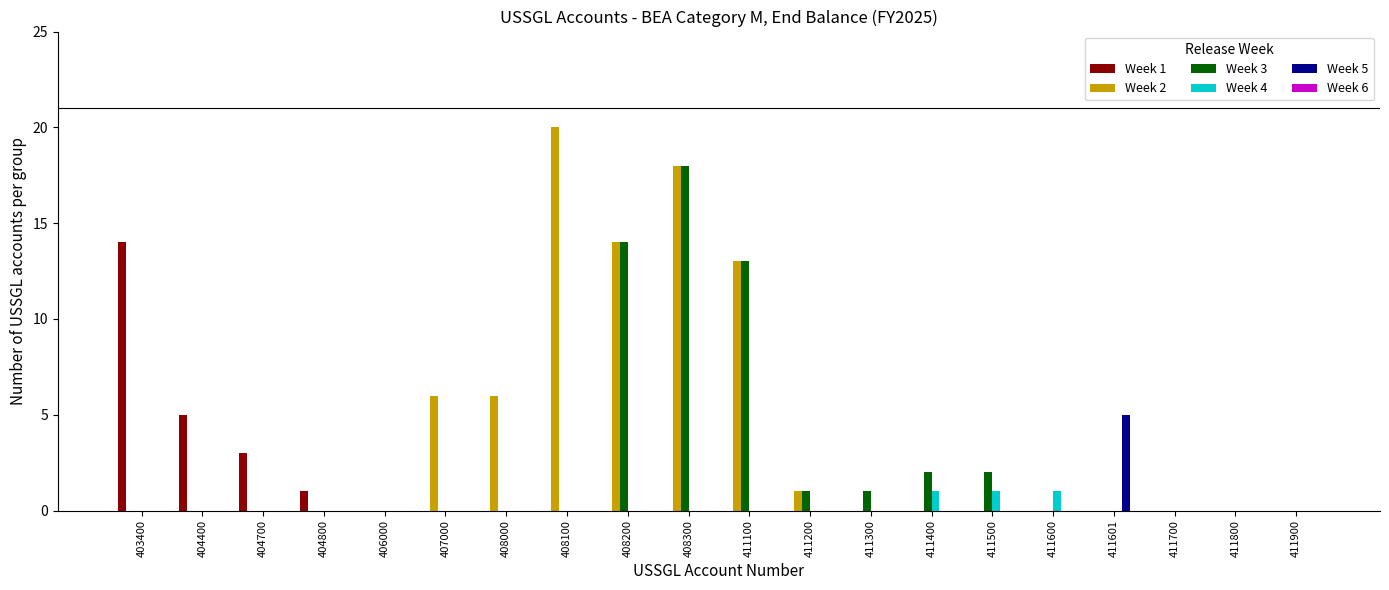

At which category is the sum across all series the highest?

408300